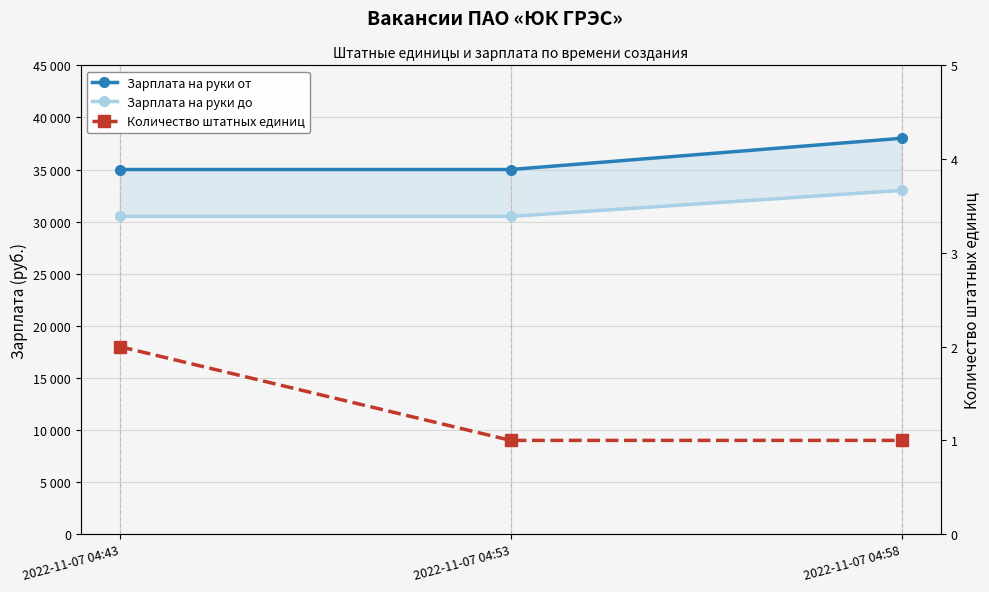

Count the number of categories in the chart.

3